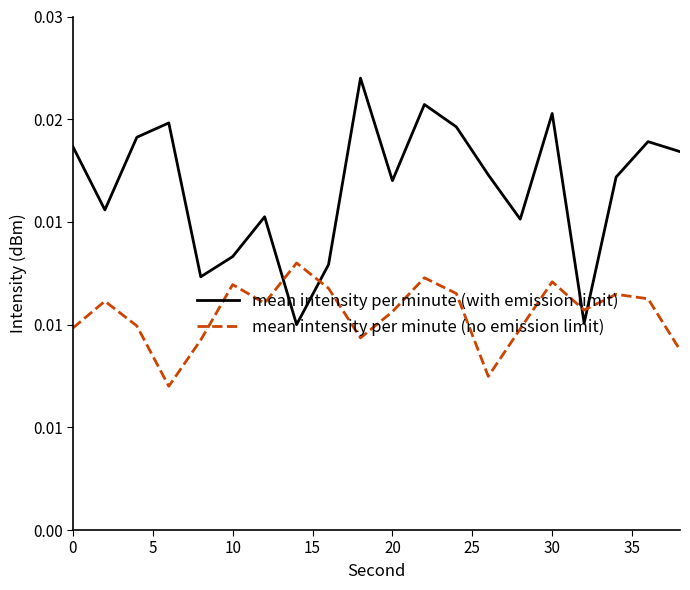

Is this an area chart (filled region under the line)?

No